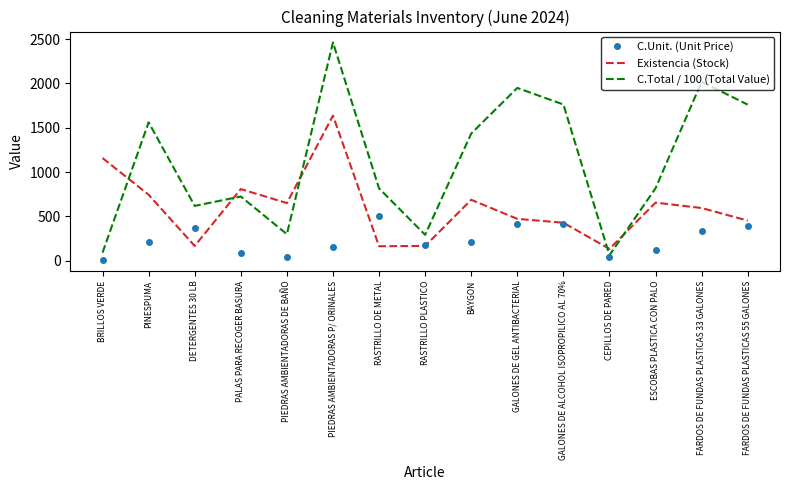

In C.Unit. (Unit Price), how many points are lower than both neighbors (excluding endpoints)?

3